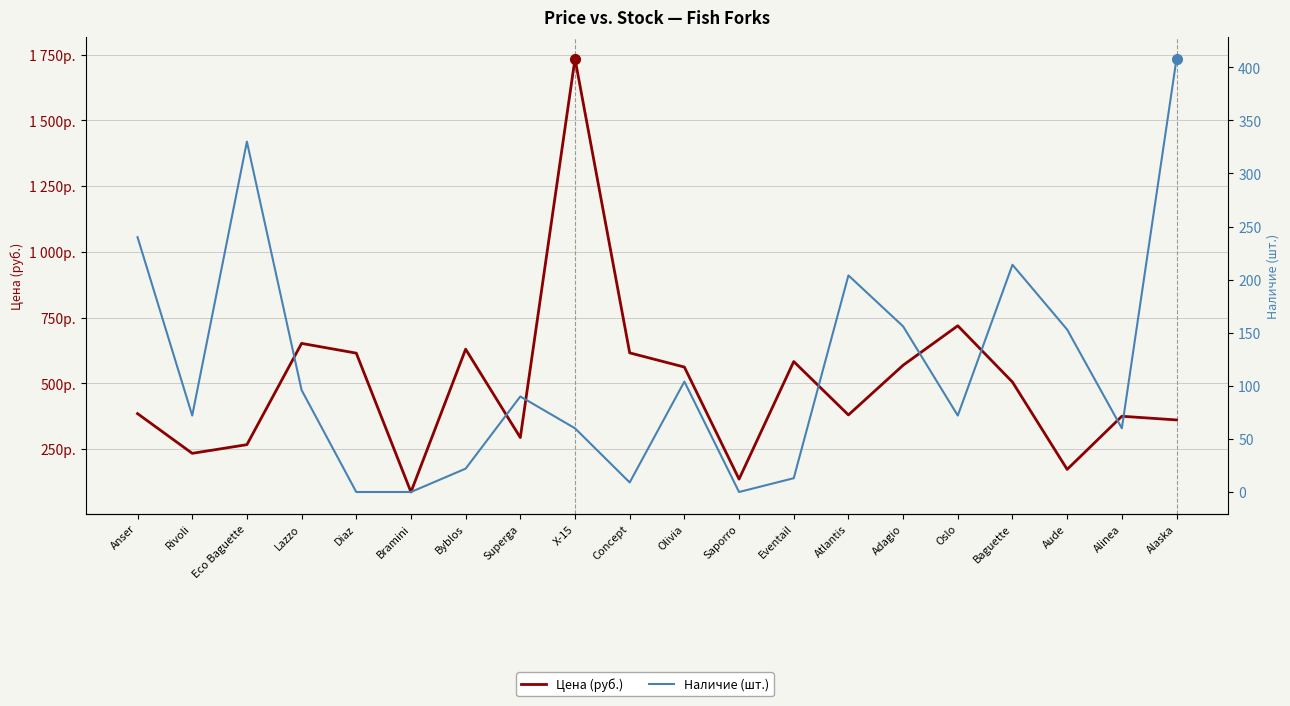

Between Bramini and Olivia, which series saw the biggest shift?

Цена (руб.)